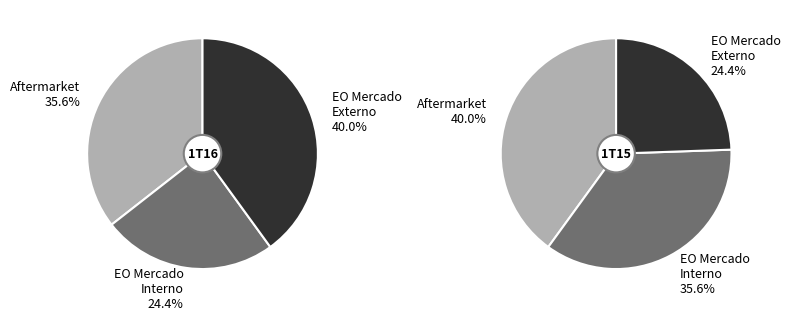

Is there a majority slice in this chart?

No